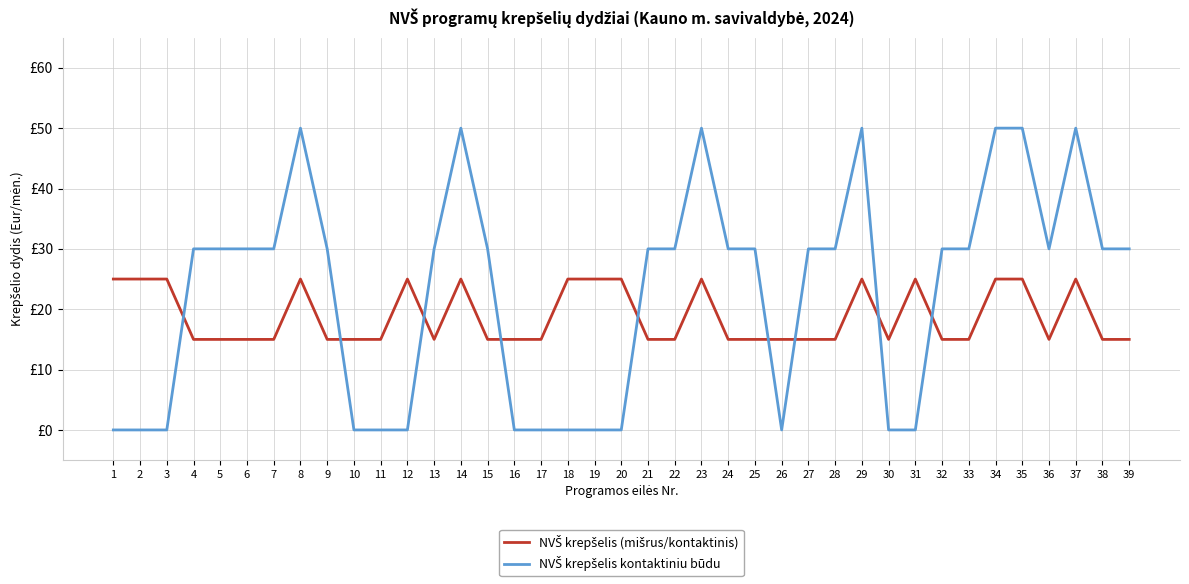

After their last crossing, which series has the higher values: NVŠ krepšelis kontaktiniu būdu or NVŠ krepšelis (mišrus/kontaktinis)?

NVŠ krepšelis kontaktiniu būdu